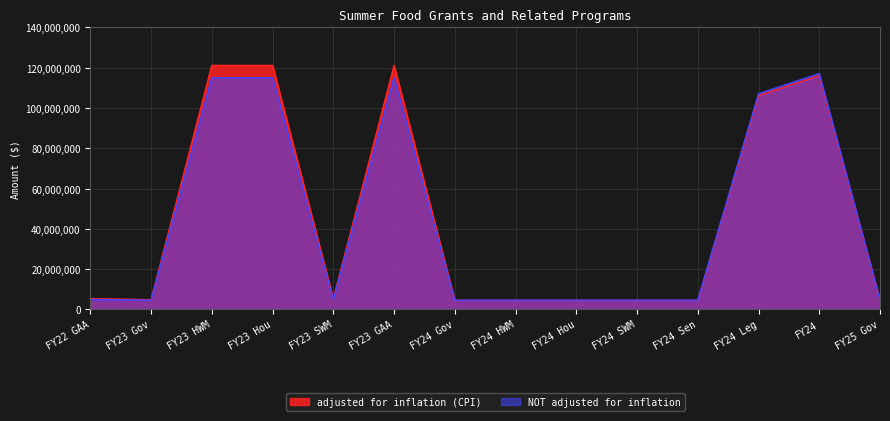

What is the label of the 6th point from the left?

FY23 GAA